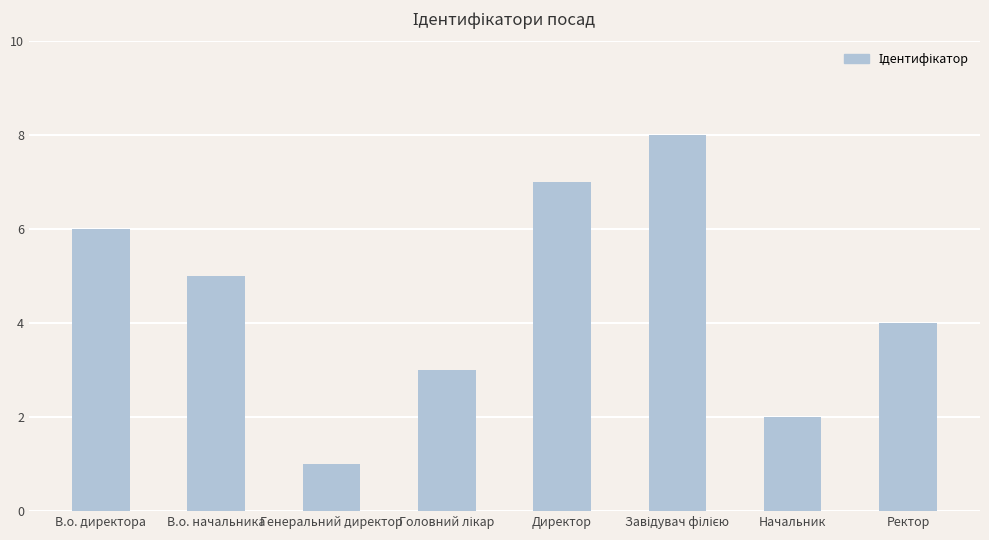

What is the difference between the maximum and minimum values?

7